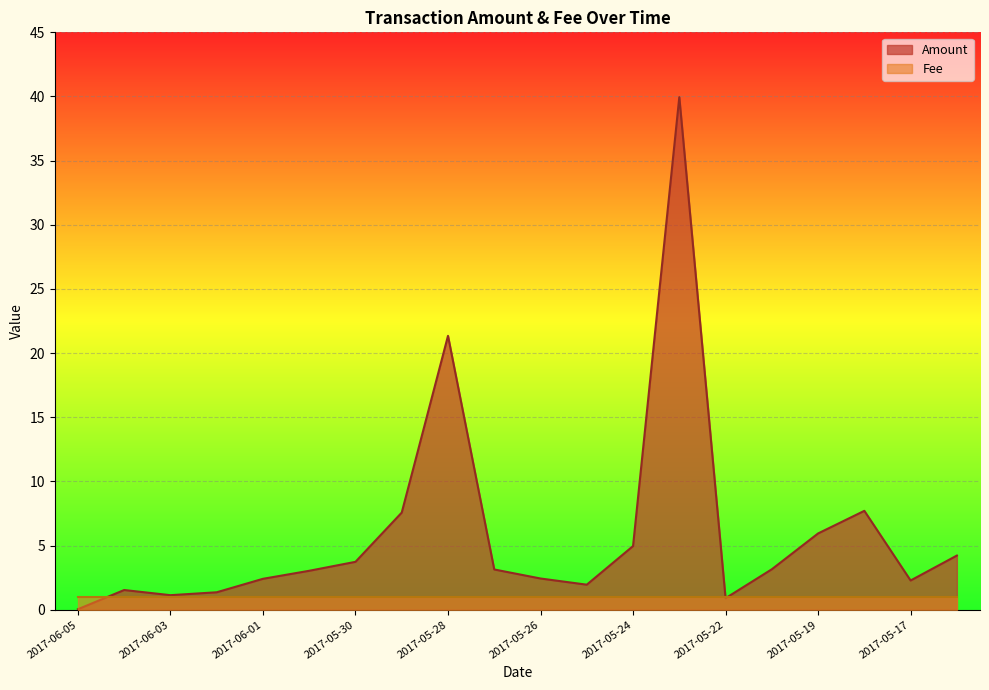

Does the chart display data point markers on the line(s)?

No